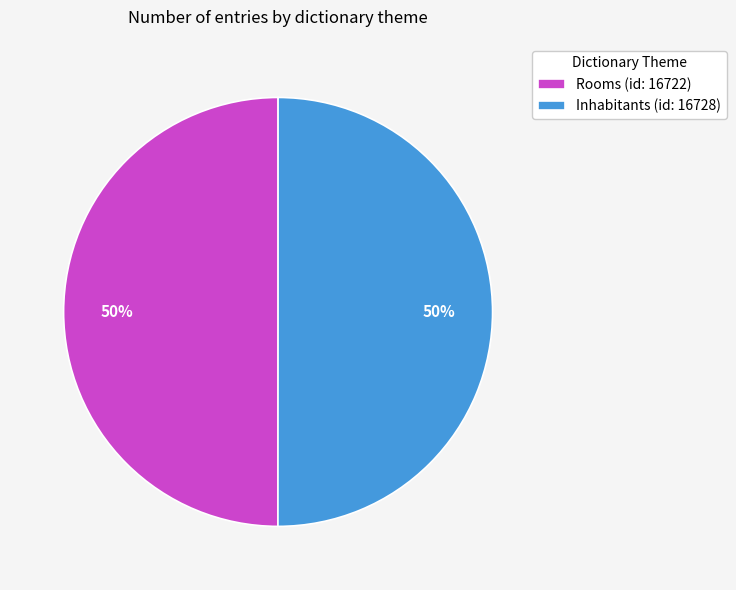

To the nearest percent, what portion does Inhabitants (id: 16728) represent?

50%